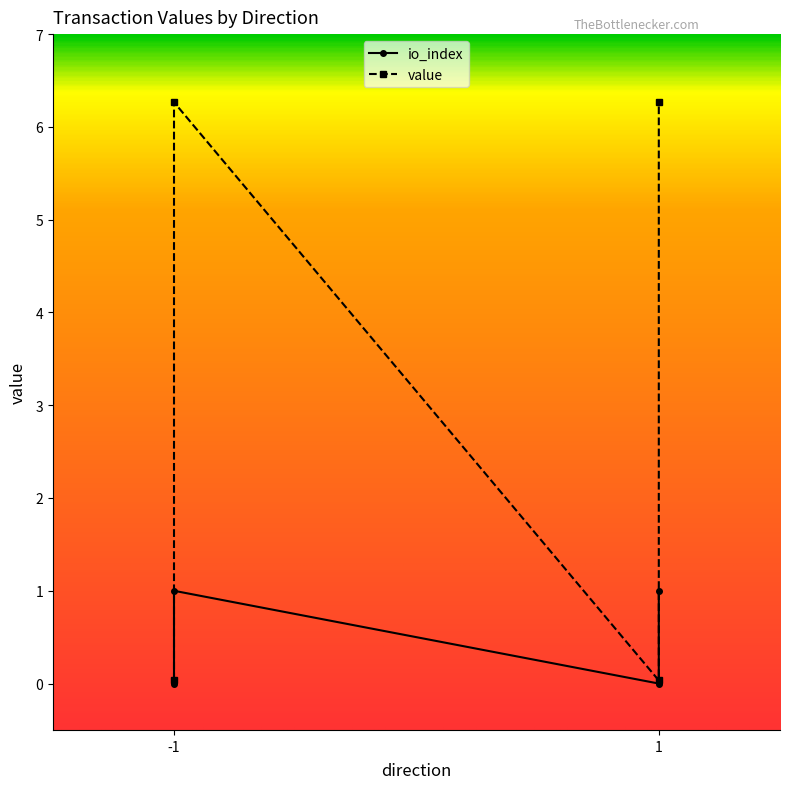

Is the value of value at -1 greater than the value of io_index at 1?

No